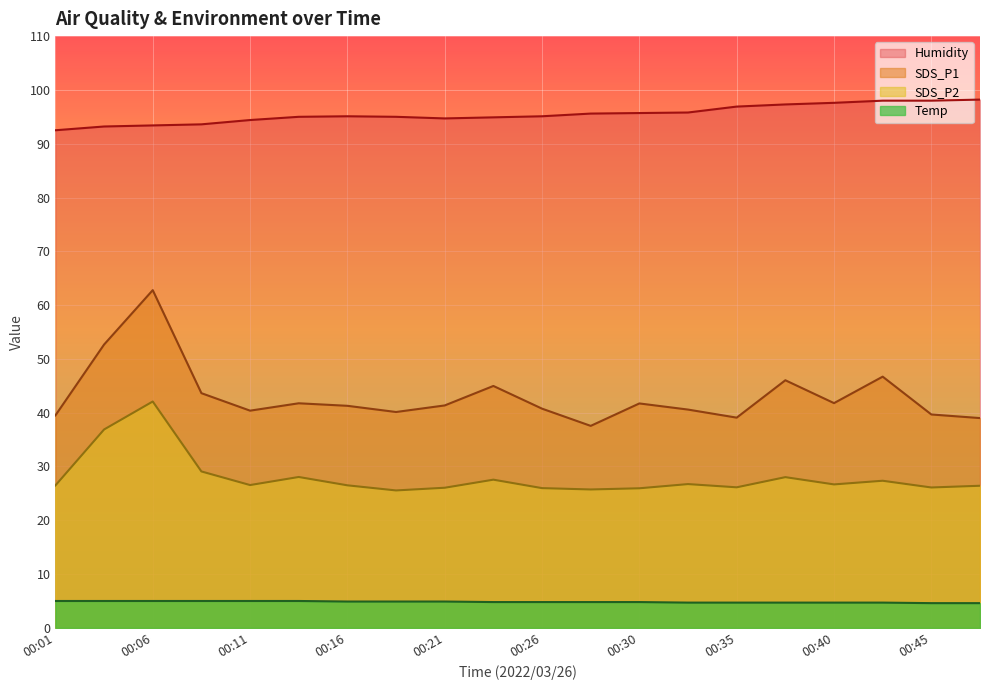

At which label is SDS_P2 closest to 33?

00:04